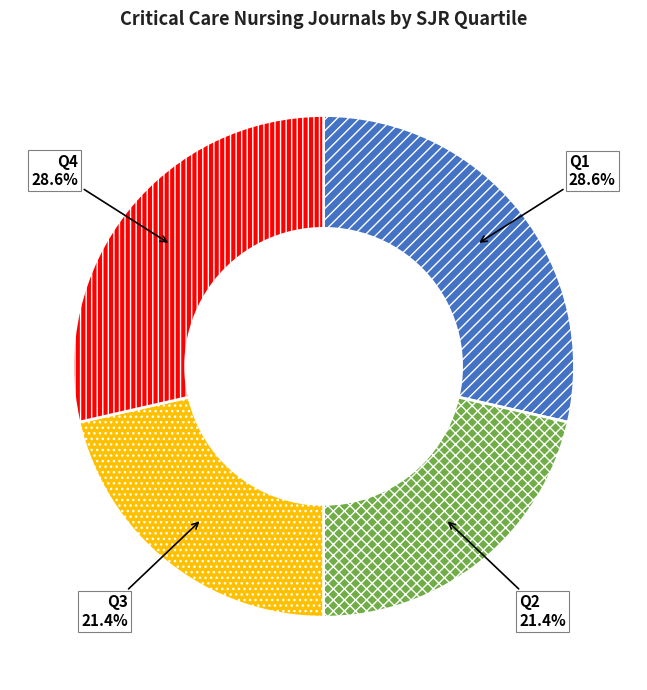

Does Q1 represent more than half of the total?

No